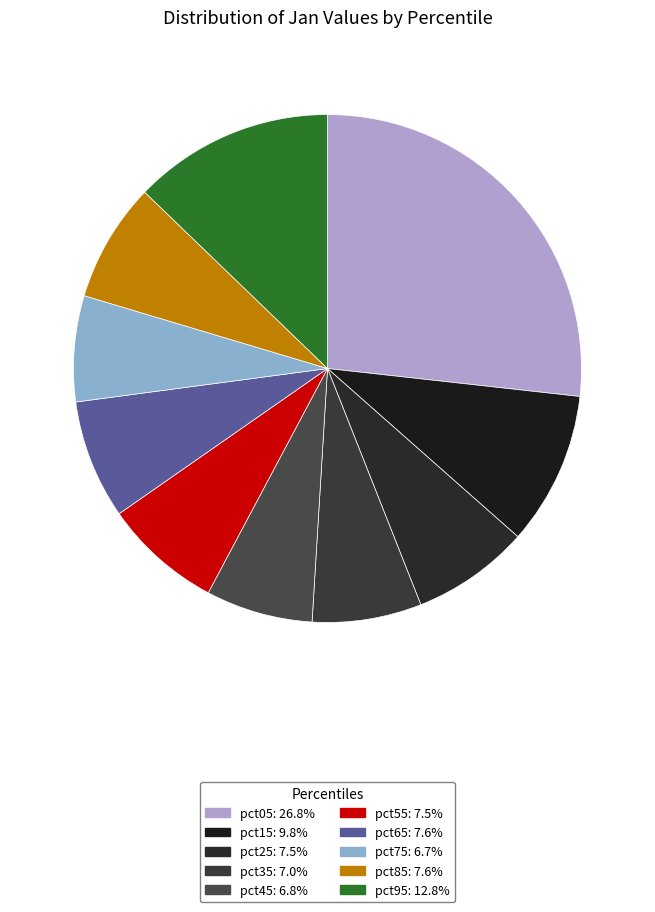

True or false: pct05 accounts for 27% of the total.

True